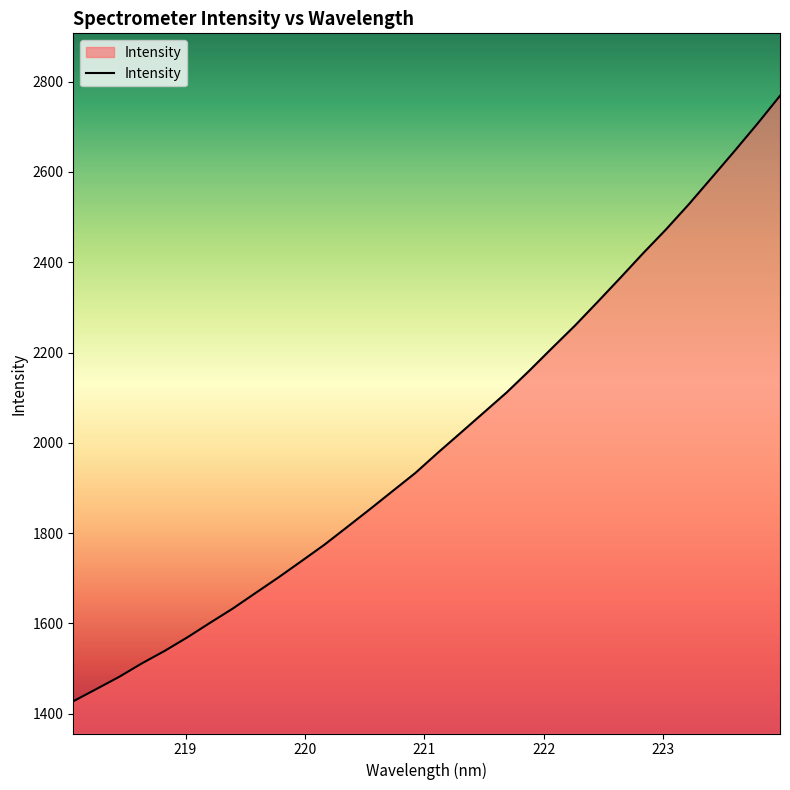

What is the difference between the maximum and minimum values?

1341.5